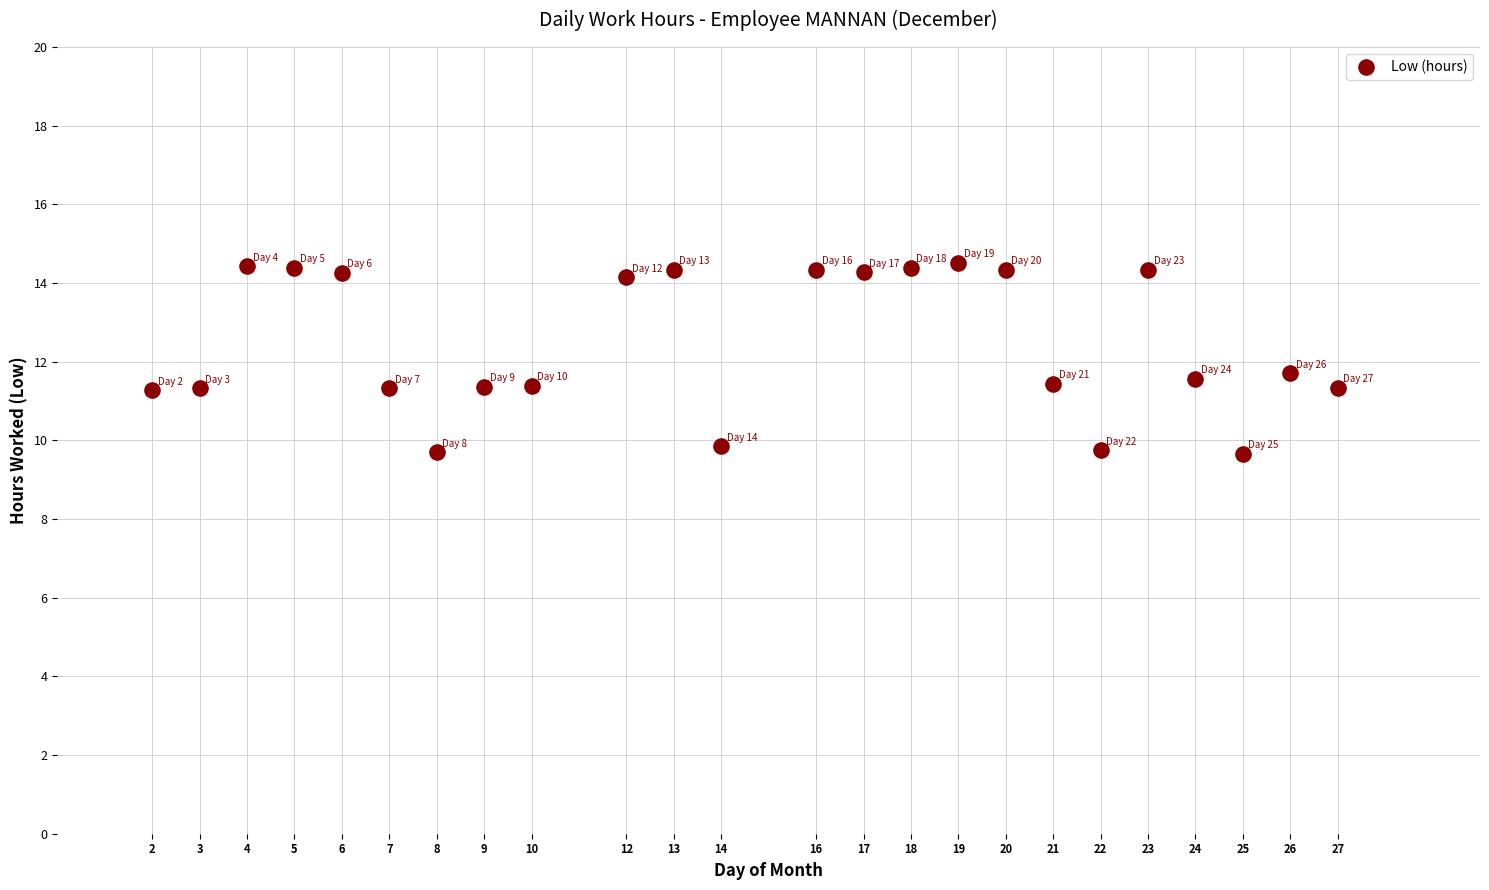

What is the range of X values (max minus min)?

25.0